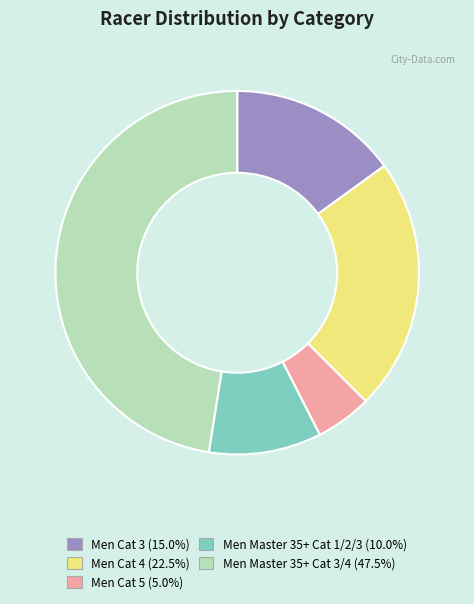

What is the ratio of the value at Men Master 35+ Cat 3/4 (47.5%) to the value at Men Cat 5 (5.0%)?

9.5